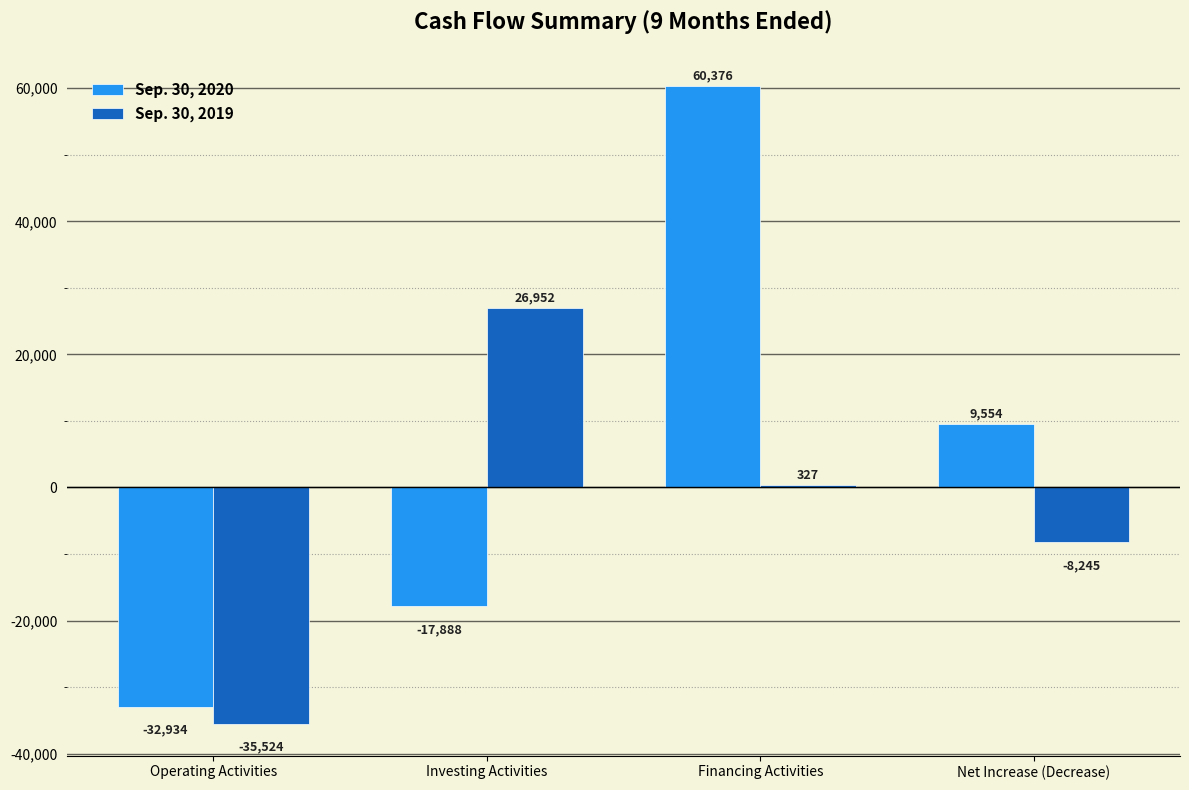

What is the label of the 3rd bar from the left?

Financing Activities